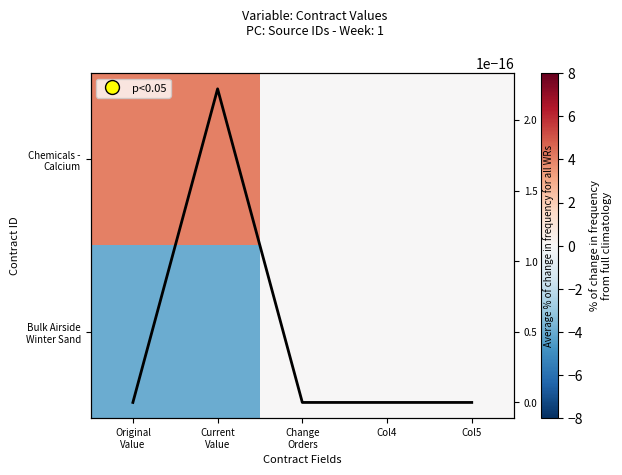

Which has a higher value, Current
Value or Col5?

Current
Value